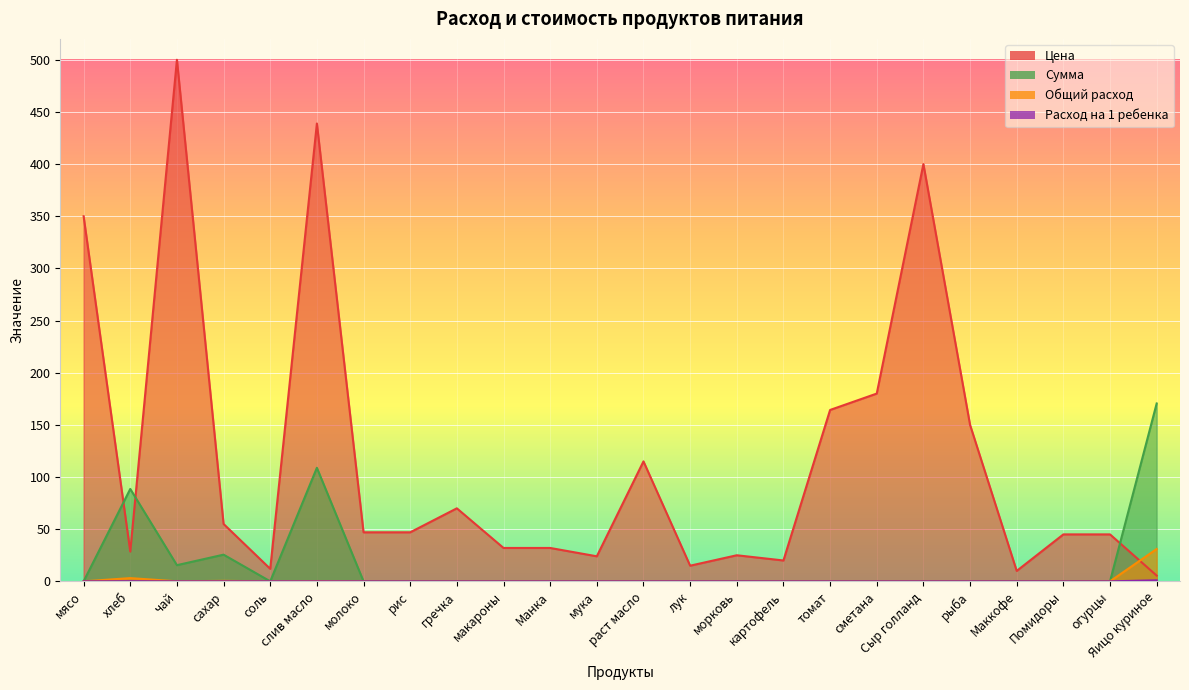

List the series in order of their peak value, lowest first.

Расход на 1 ребенка, Общий расход, Сумма, Цена